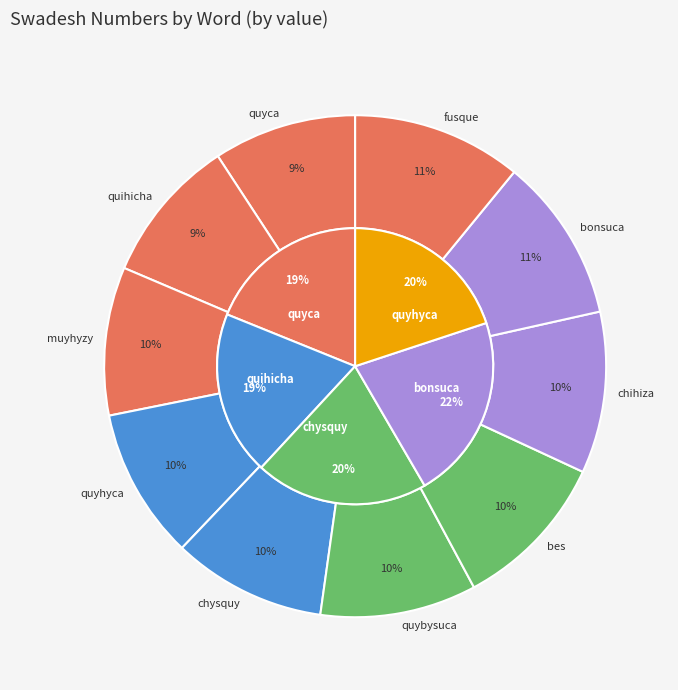

Does any single category account for the majority?

No